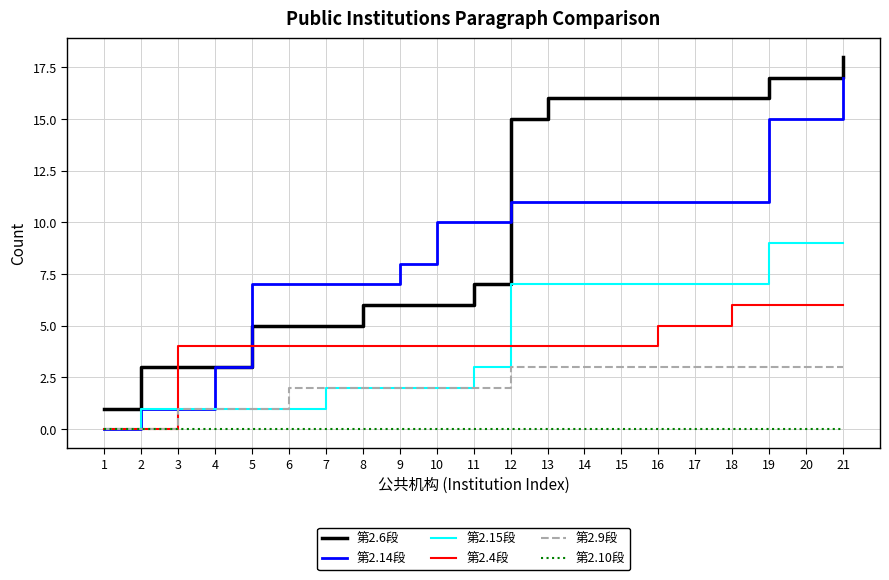

What is the difference between the maximum and second lowest values in the 第2.14段 series?

16